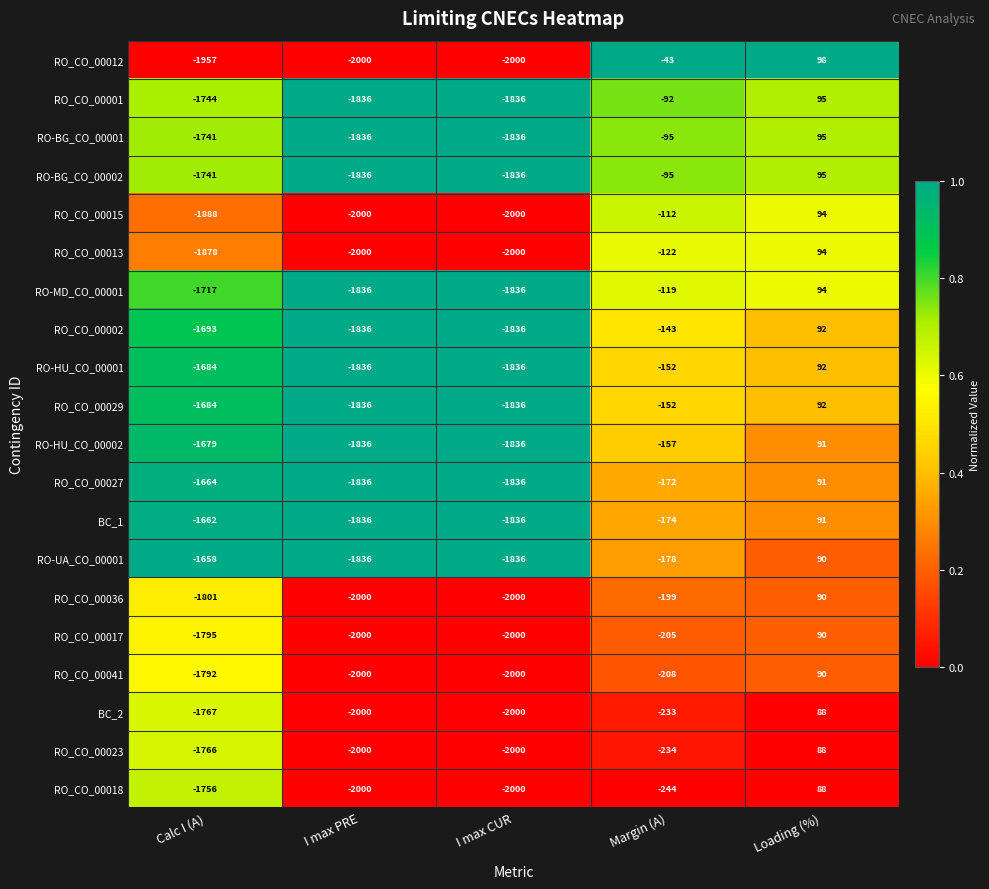

What is the minimum value shown in the chart?

-2000